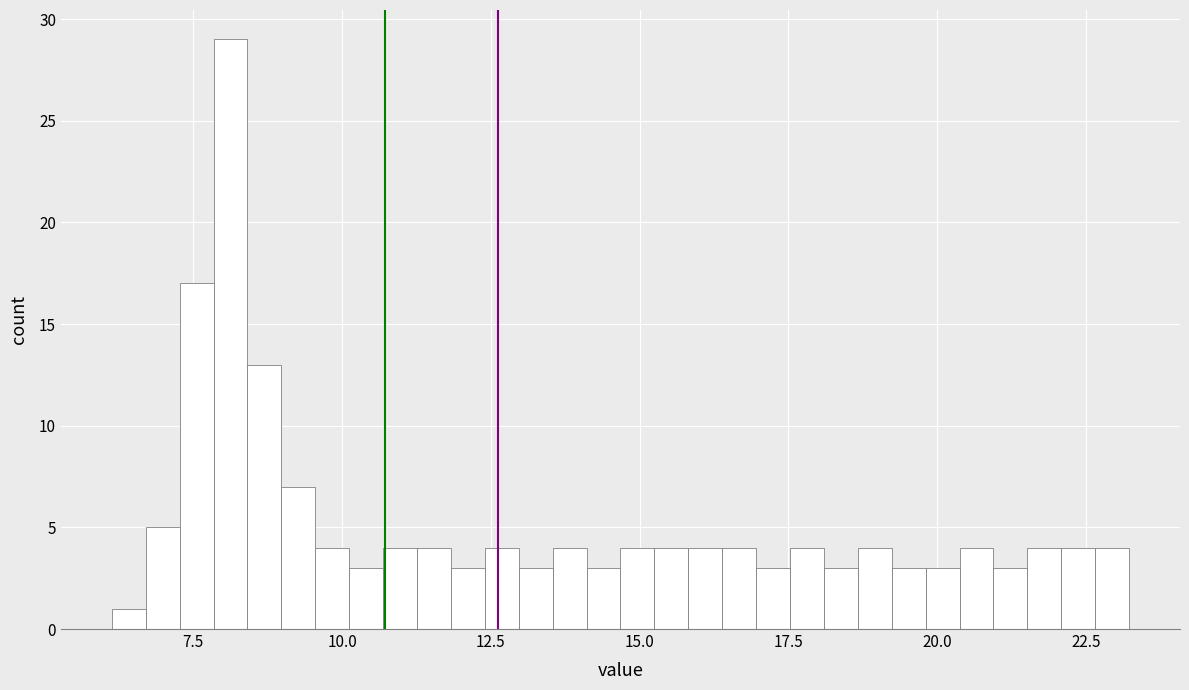

Read against the x-axis, roughly where is the centre of the tallest bar?

8.0